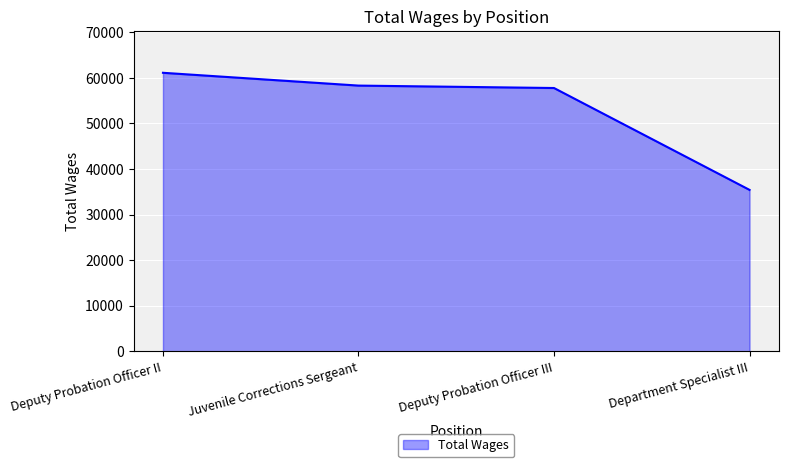

Approximately how many times larger is the value at Deputy Probation Officer II compared to Juvenile Corrections Sergeant?

1.0